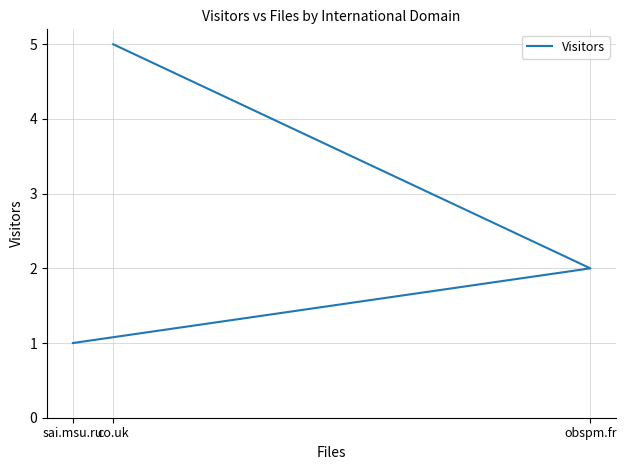

Which category has the highest value across all series?

co.uk